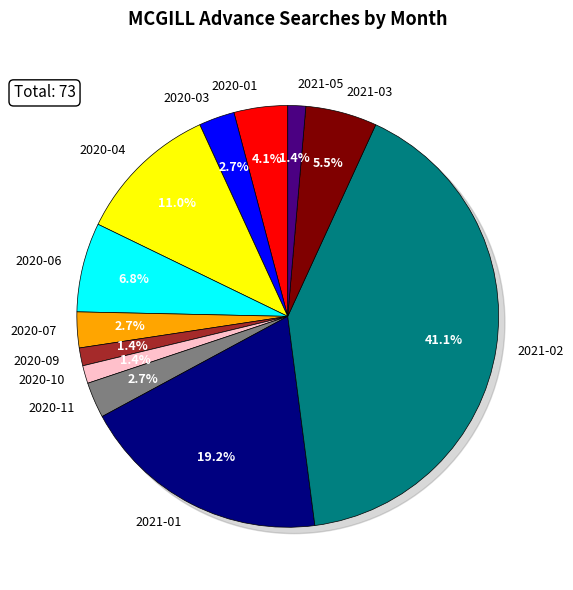

What is the largest slice in the pie chart?

2021-02